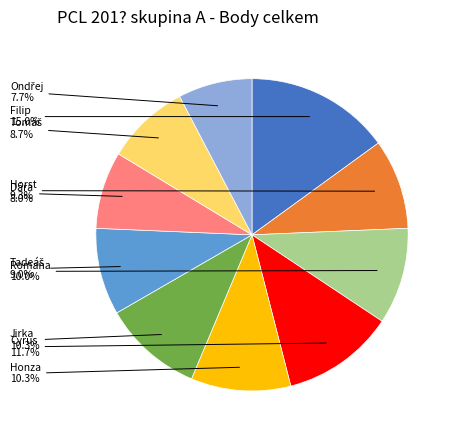

How much of the chart is everything except Romana?

90.0%